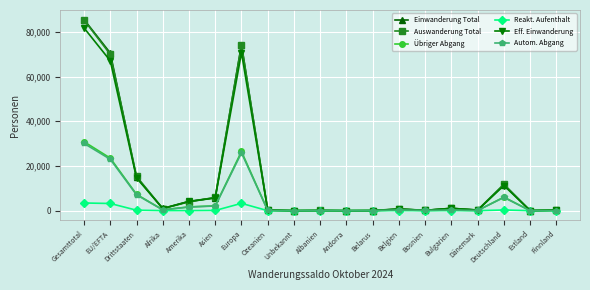

What are all the series names shown in the legend?

Einwanderung Total, Auswanderung Total, Übriger Abgang, Reakt. Aufenthalt, Eff. Einwanderung, Autom. Abgang